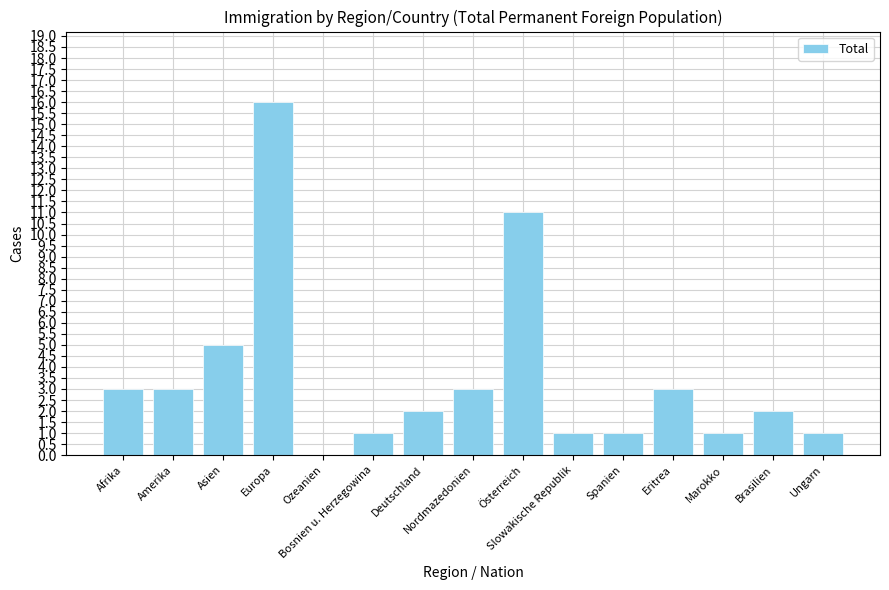

What is the maximum value shown in the chart?

16